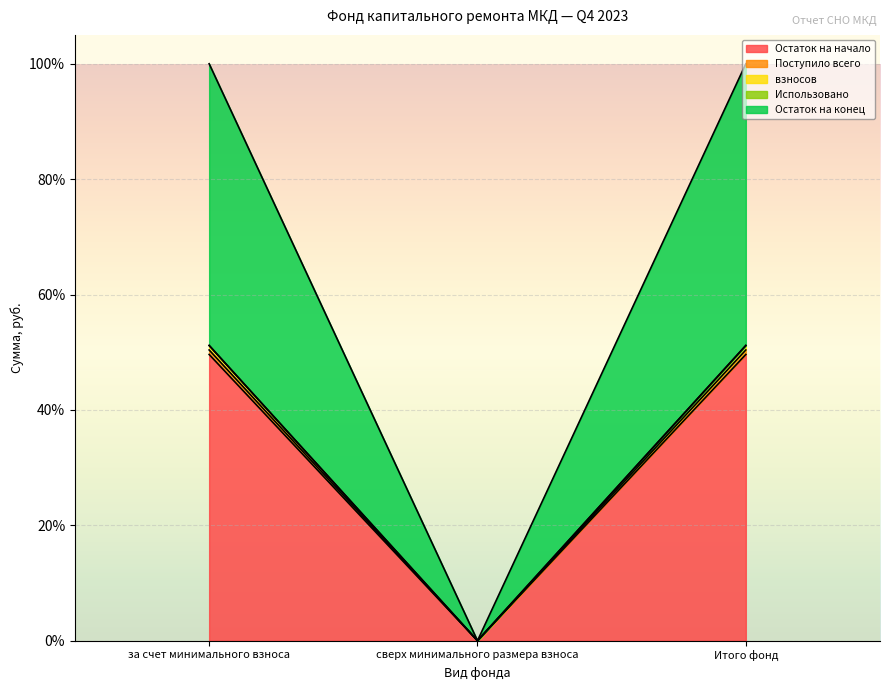

List the labels in order of Поступило всего value, largest first.

за счет минимального взноса, Итого фонд, сверх минимального размера взноса